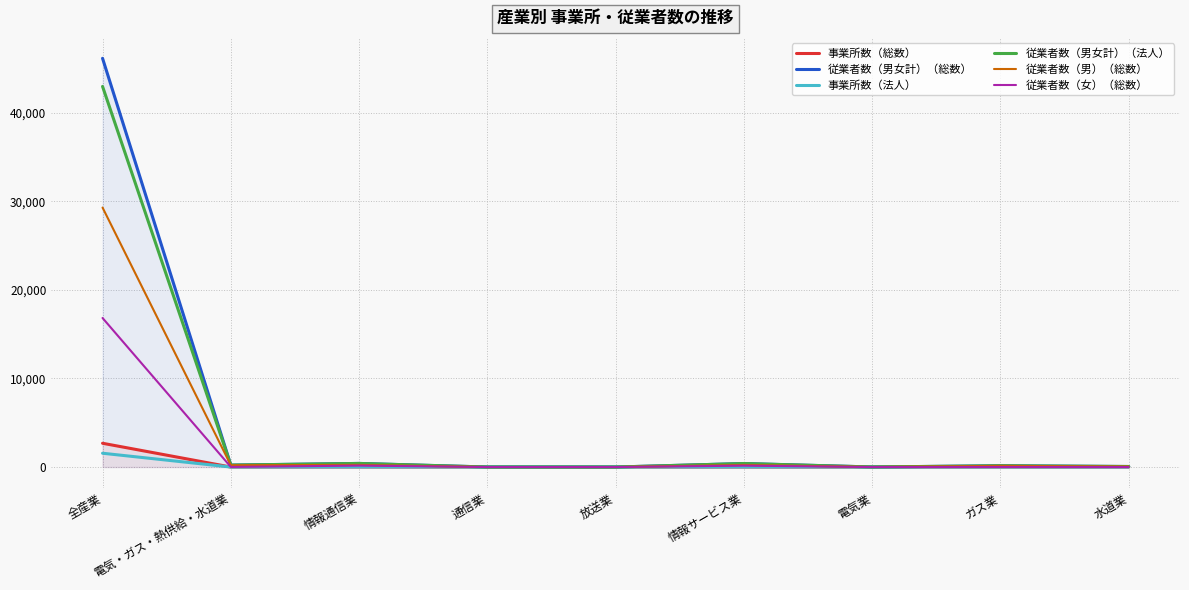

Reading left to right, extract all data points from this chart.

事業所数（総数）: 2686	4	15	1	1	11	1	1	2
従業者数（男女計）（総数）: 46115	223	411	6	3	400	10	149	64
事業所数（法人）: 1561	4	13	1	1	11	1	1	2
従業者数（男女計）（法人）: 42944	223	409	6	3	400	10	149	64
従業者数（男）（総数）: 29278	208	243	2	2	238	10	137	61
従業者数（女）（総数）: 16819	15	168	4	1	162	0	12	3